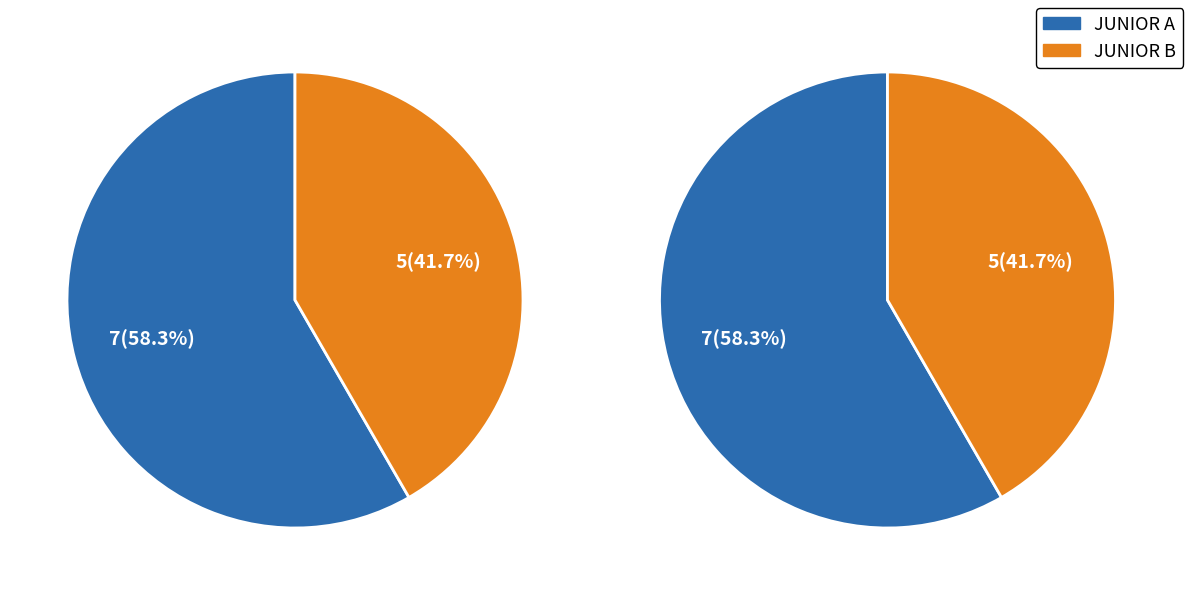

To the nearest percent, what is the combined percentage of JUNIOR A and JUNIOR B?

100%